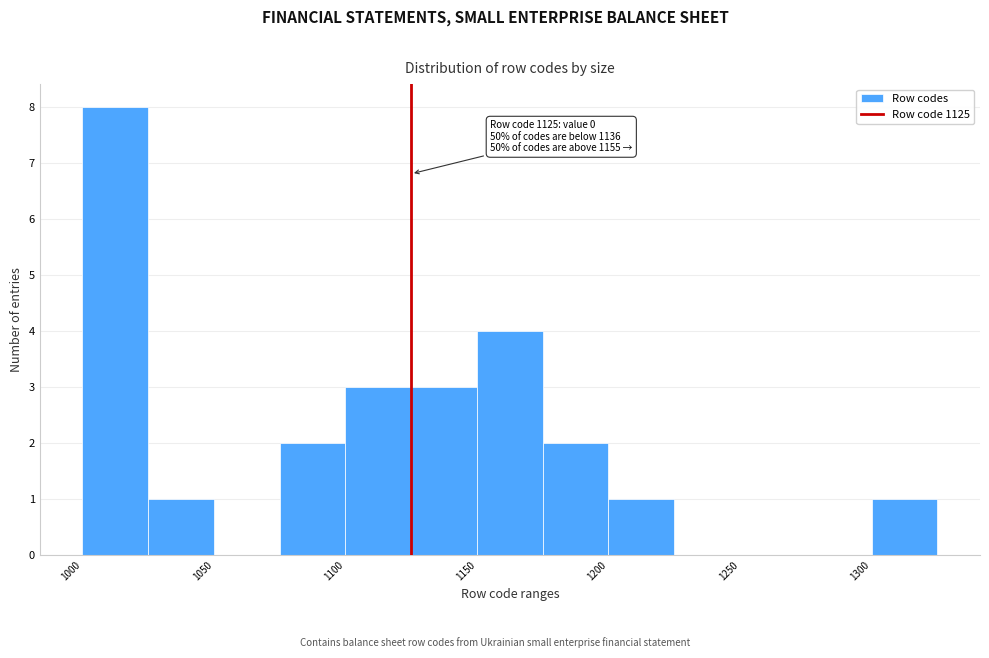

Which range on the x-axis has the tallest bar?

1000 to 1025